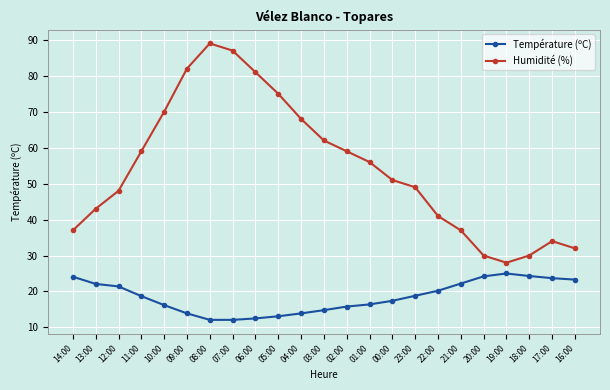

Rank the series by their maximum value, from highest to lowest.

Humidité (%), Température (ºC)